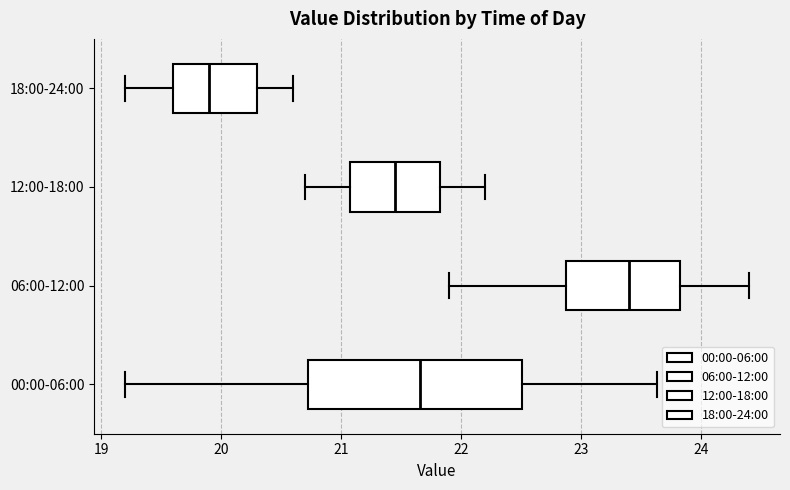

Reading bottom to top, transcribe this box plot: for each box, give where its median line is, the range the box spans, and where its two whiskers end, as read against the x-axis. The values are not printed on the chart, so give them approximately, as read against the axis.

00:00-06:00: median 21.7, box 20.7 to 22.5, whiskers 19.2 to 23.6
06:00-12:00: median 23.4, box 22.9 to 23.8, whiskers 21.9 to 24.4
12:00-18:00: median 21.5, box 21.1 to 21.8, whiskers 20.7 to 22.2
18:00-24:00: median 19.9, box 19.6 to 20.3, whiskers 19.2 to 20.6